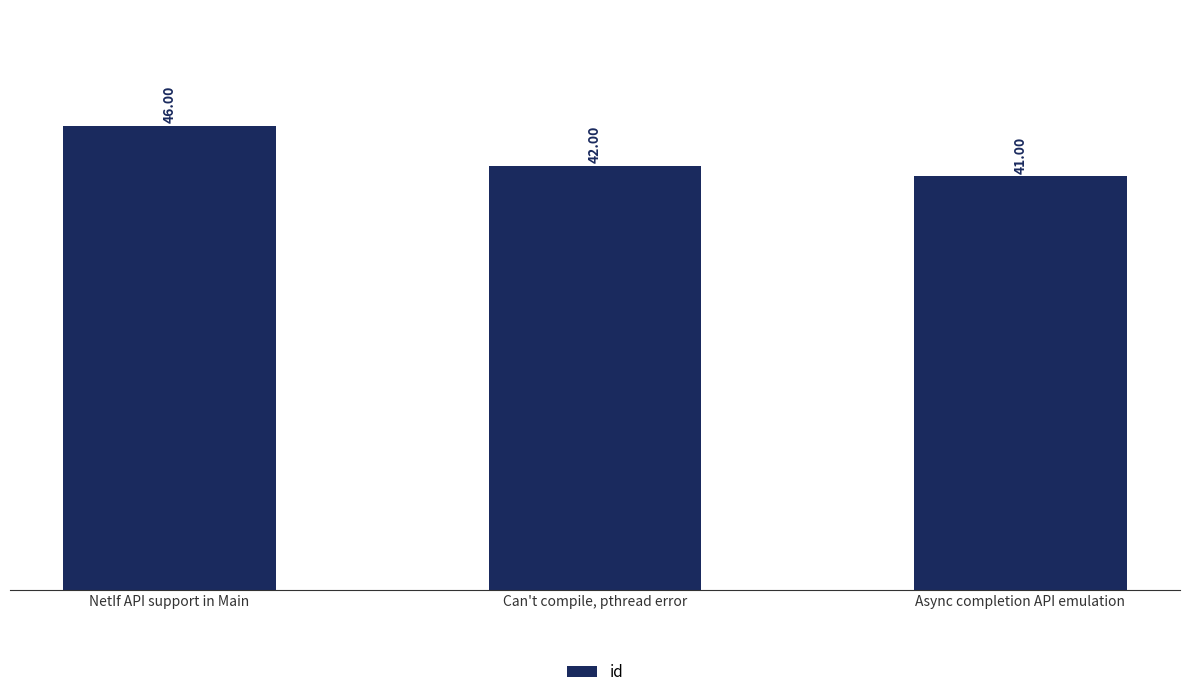

The value at Async completion API emulation is 41. True or false?

True